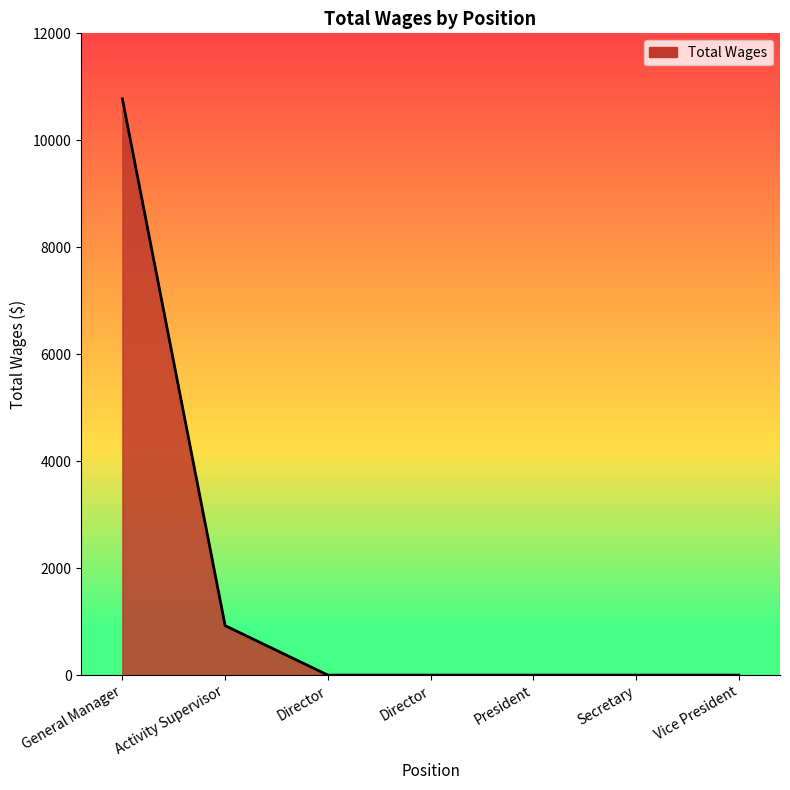

Is this an area chart (filled region under the line)?

Yes